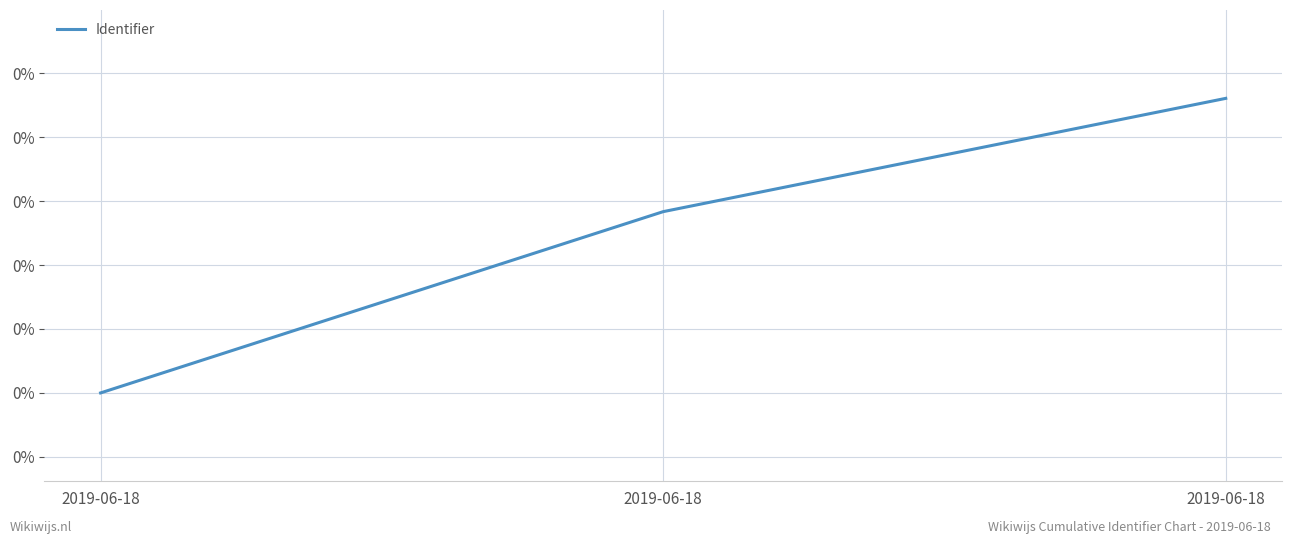

Is this an area chart (filled region under the line)?

No